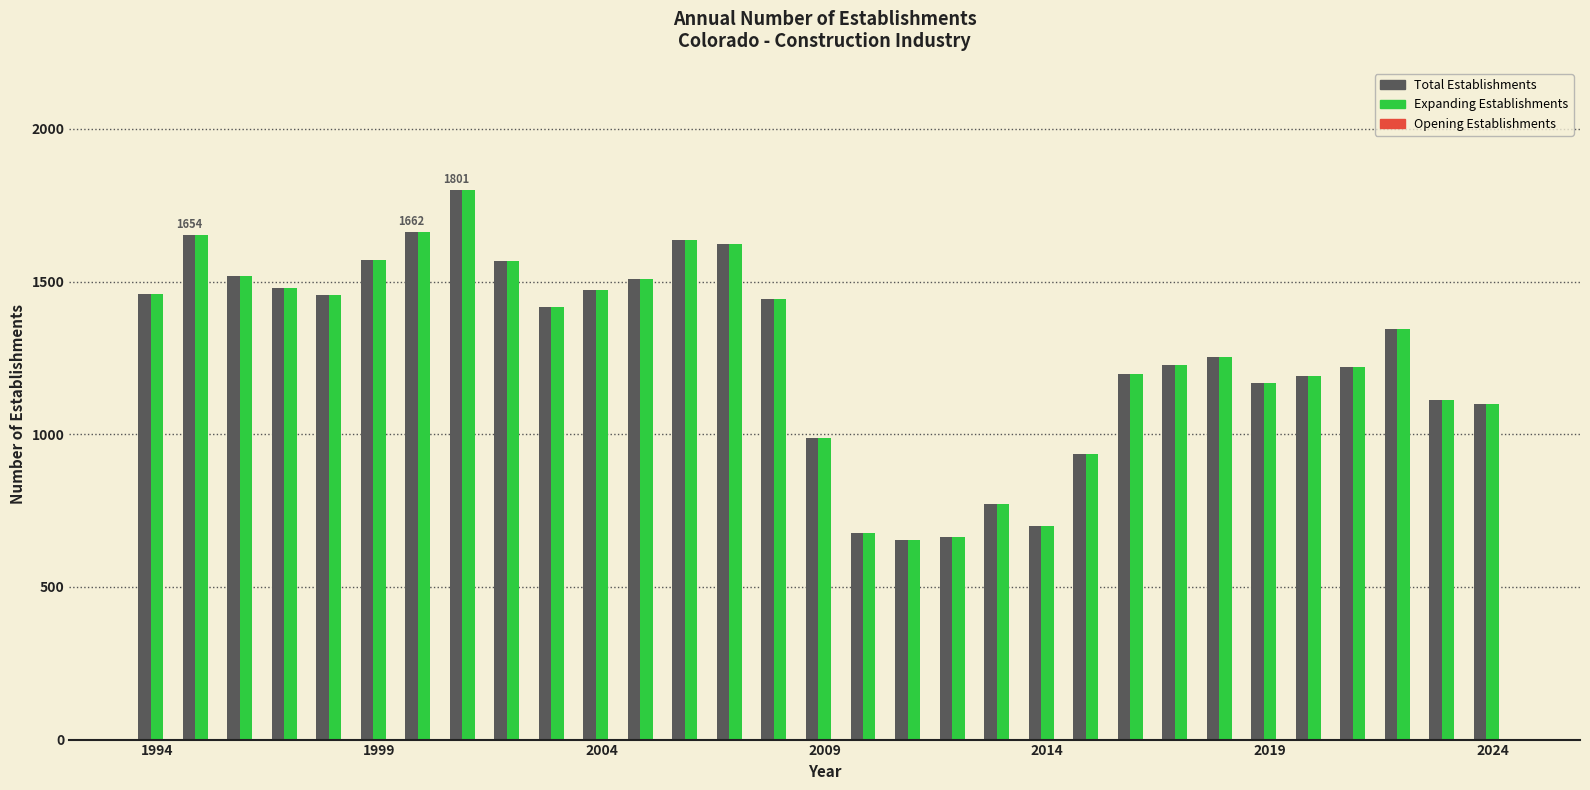

What is the highest value of the Total Establishments series?

1801